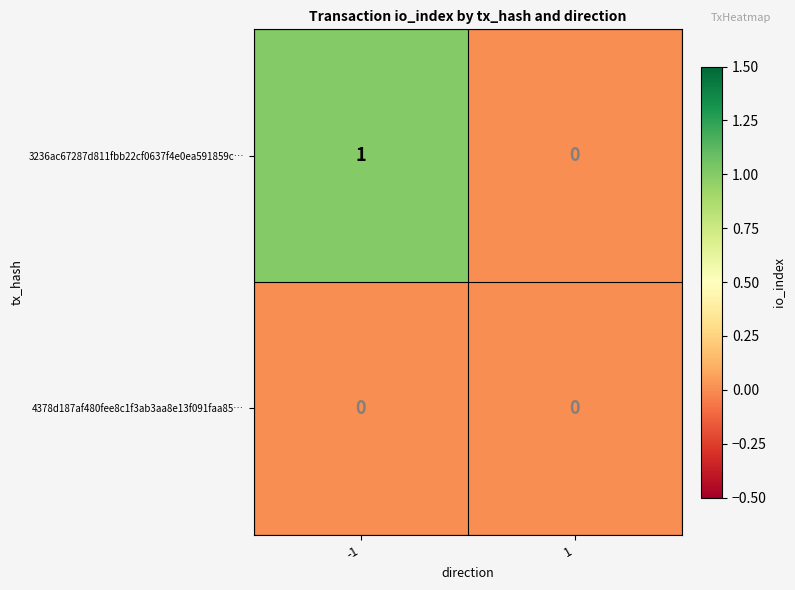

How many distinct data groups are displayed?

2